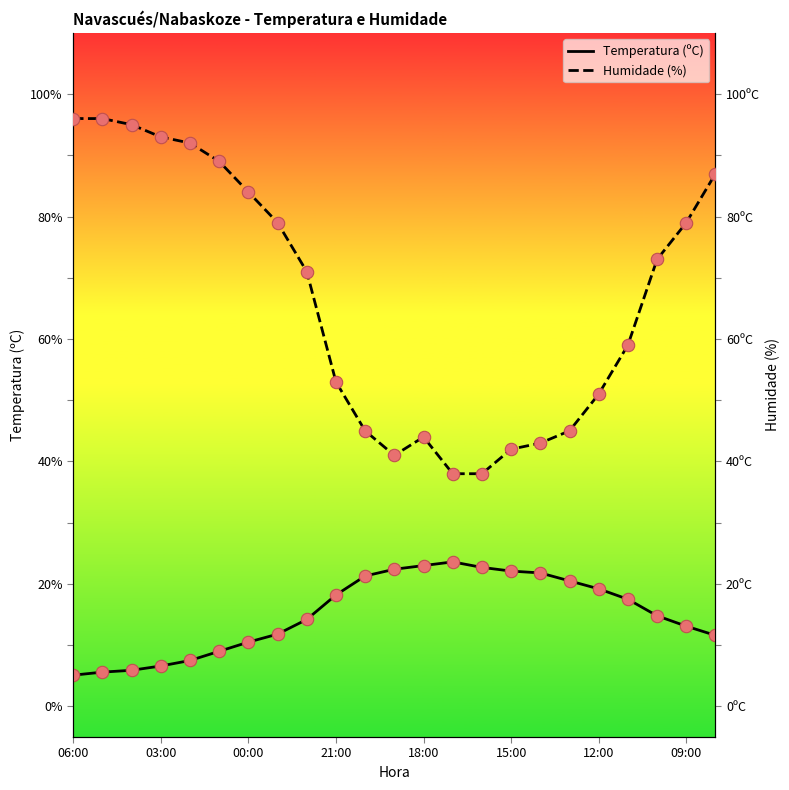

At how many categories does at least one series exceed 69?

12